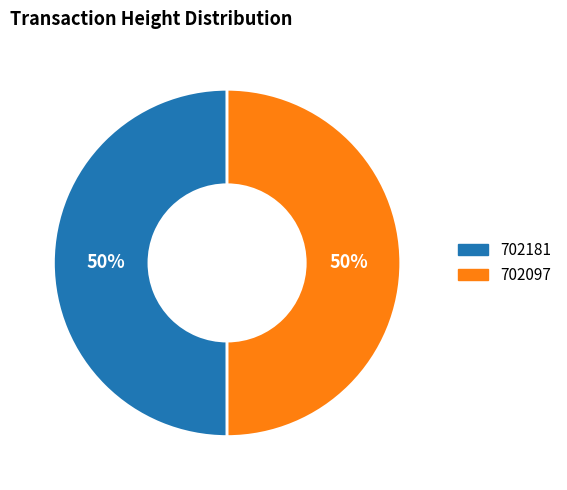

To the nearest percent, what percentage of the pie is 702097?

50%